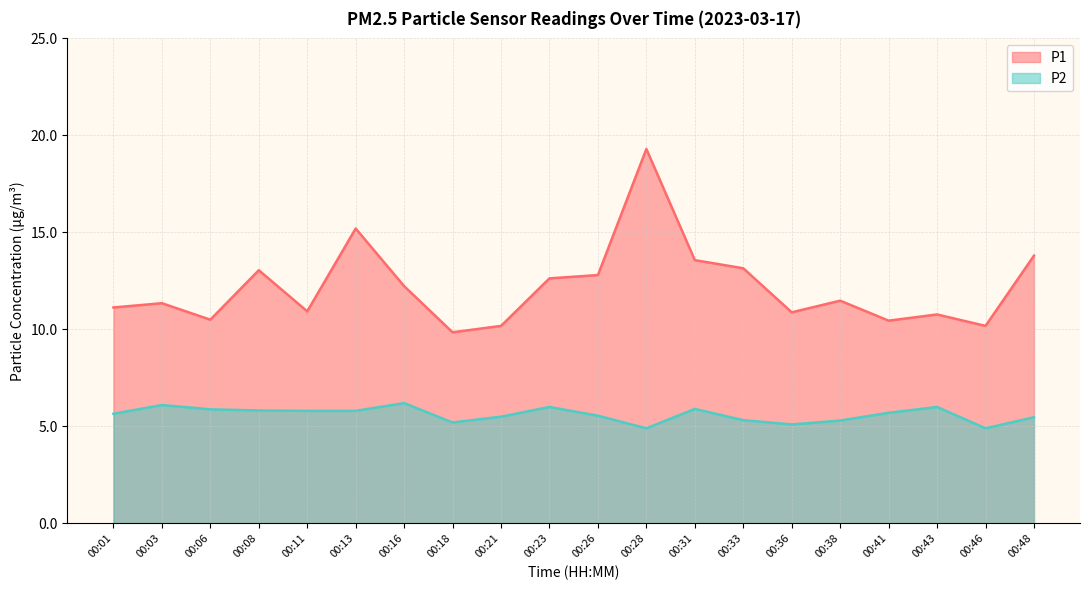

What is the minimum value shown in the chart?

4.9